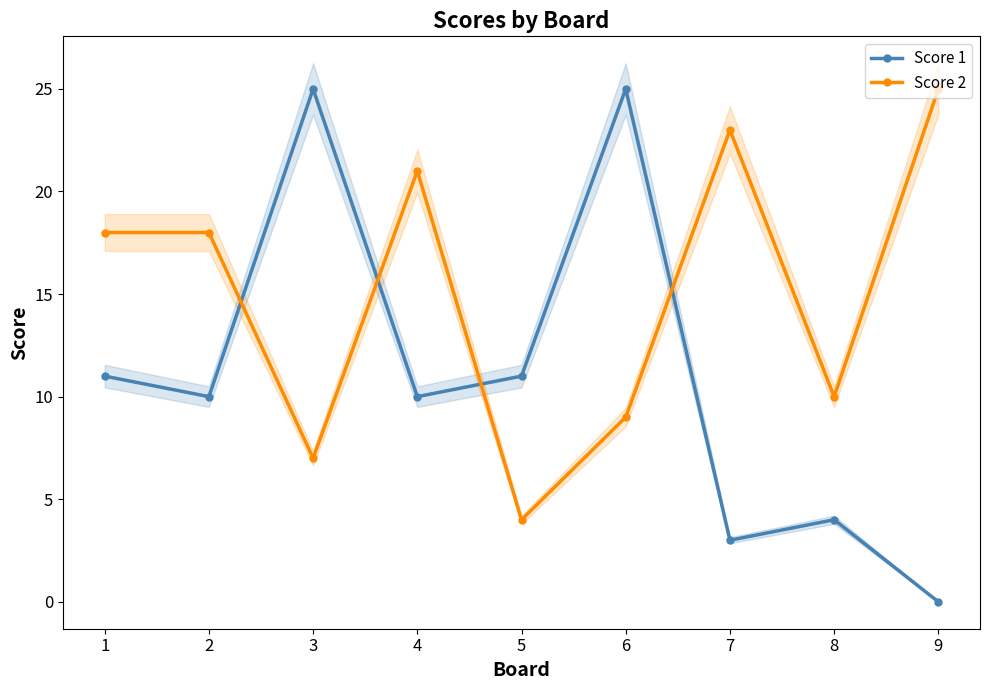

Reading right to left, extract all data points from this chart.

Score 1: 0	4	3	25	11	10	25	10	11
Score 2: 25	10	23	9	4	21	7	18	18